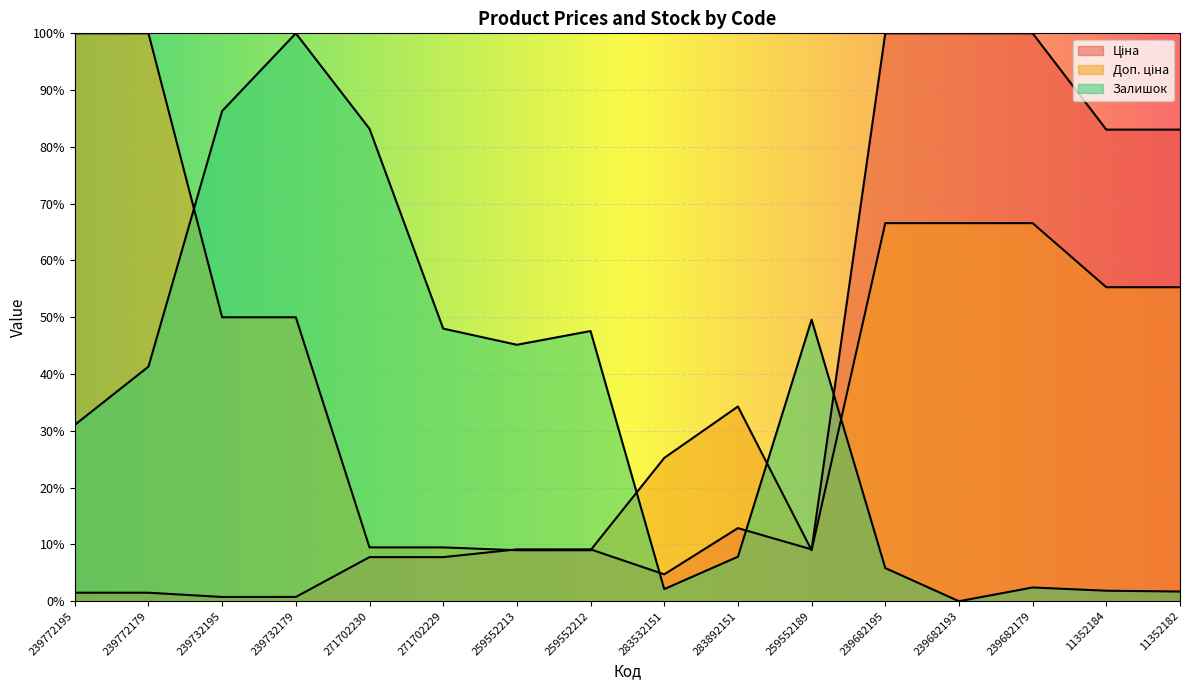

What is the label of the 6th point from the left?

271702229